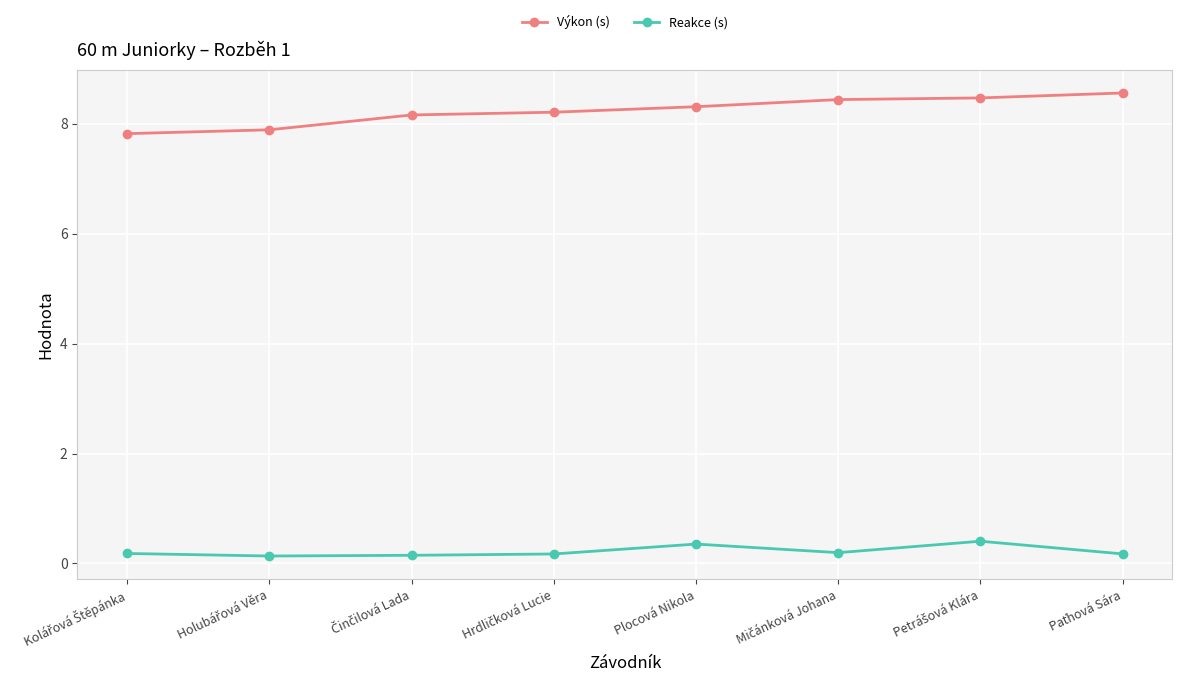

What is the difference between the maximum and minimum values in the Výkon (s) series?

0.7